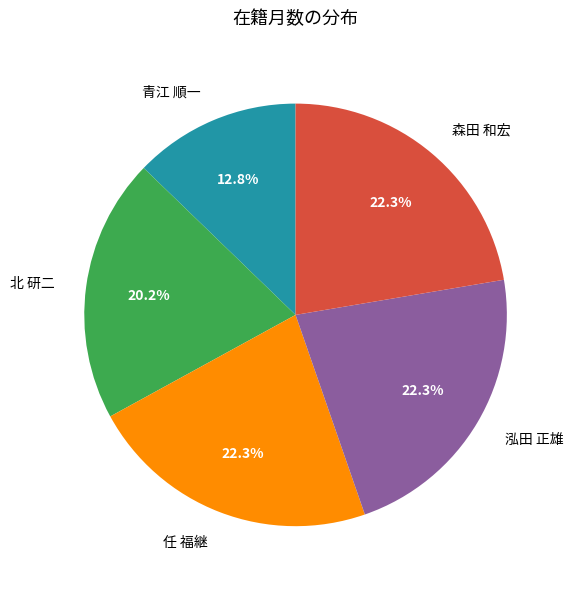

Does 任 福継 account for over 50% of the chart?

No